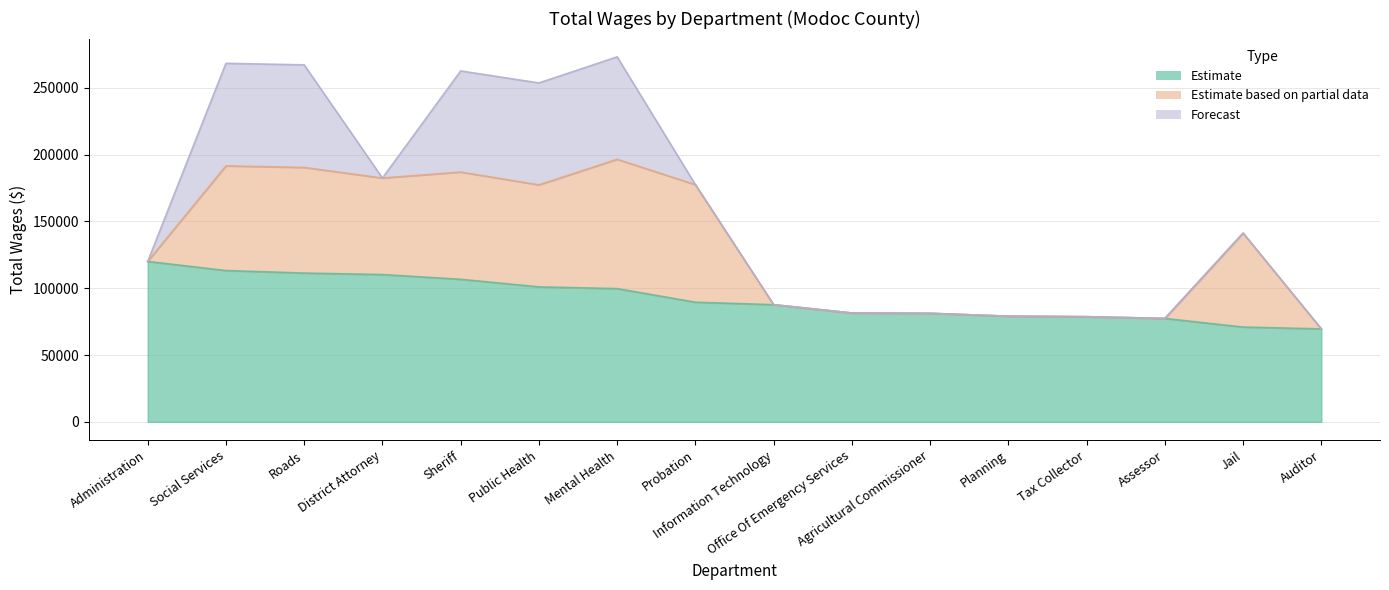

What is the label of the 14th point from the left?

Assessor